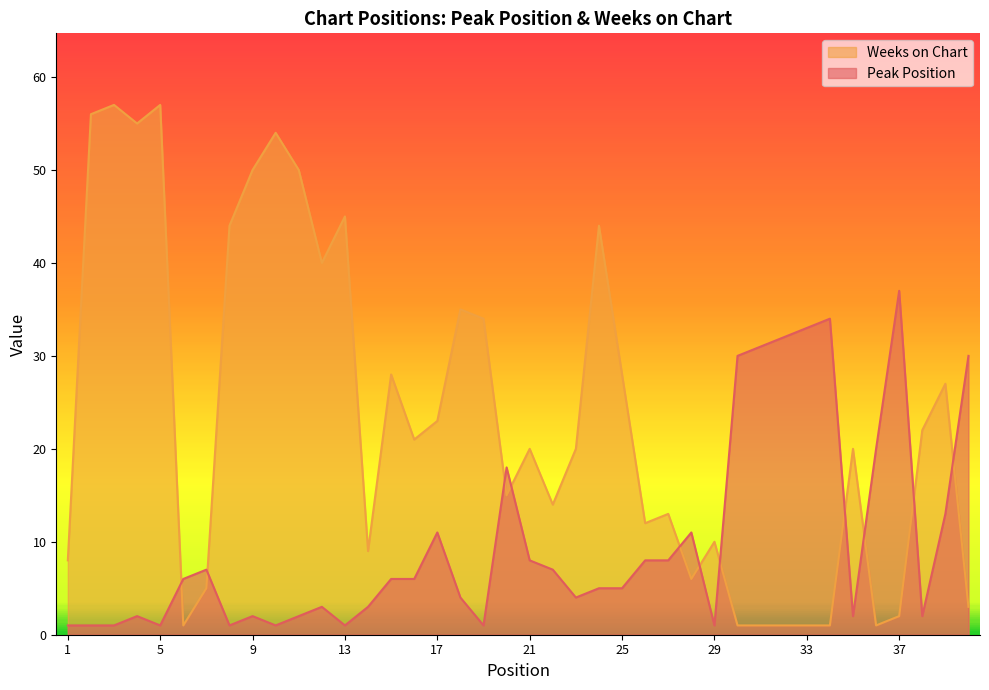

What is the sum of all Peak Position values?

399